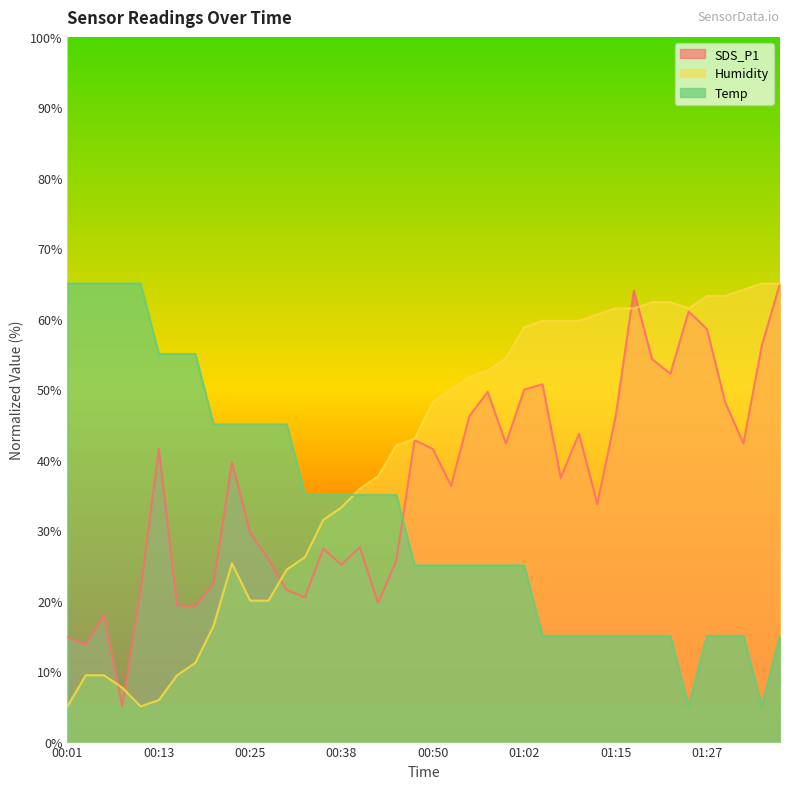

At which category does the chart reach its peak across all series?

01:37